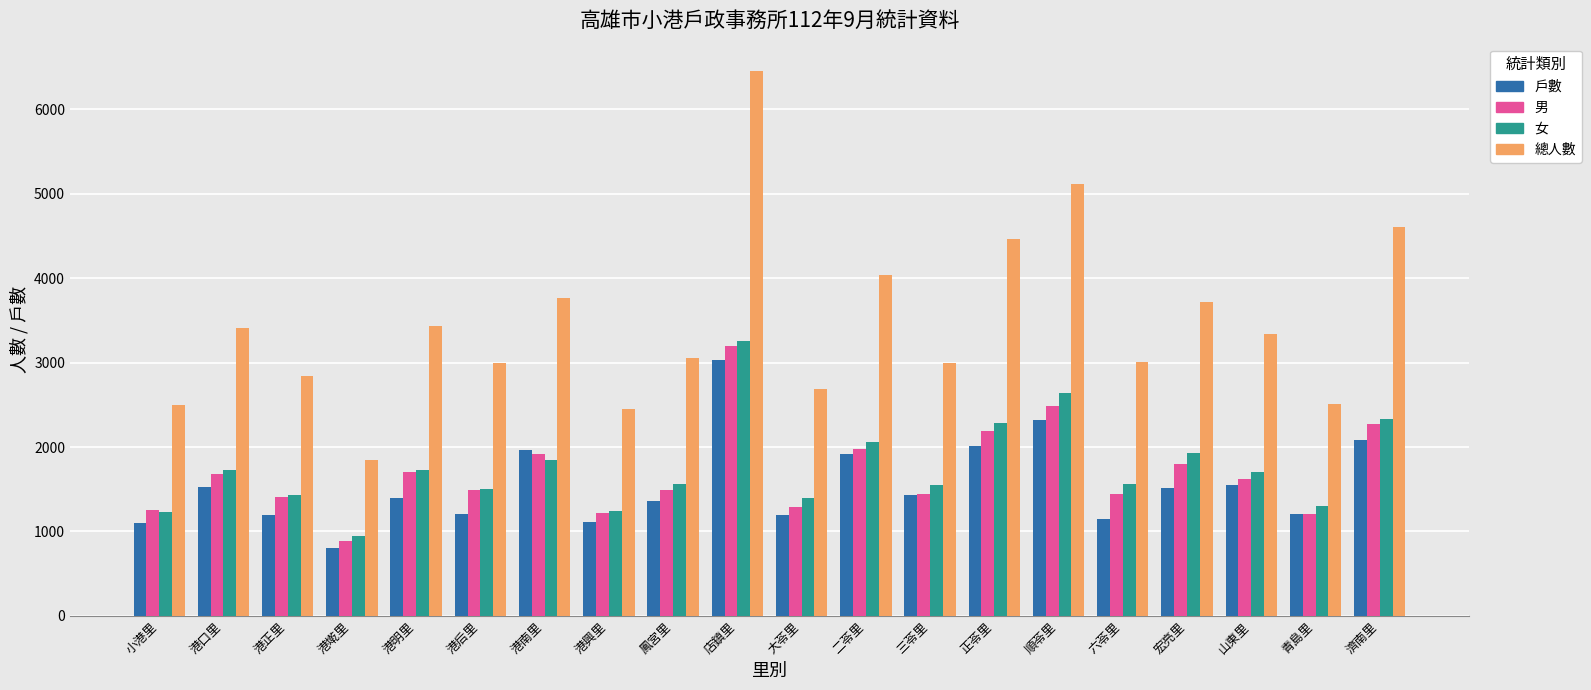

What is the spread (max minus min) of values at 港正里?

1641